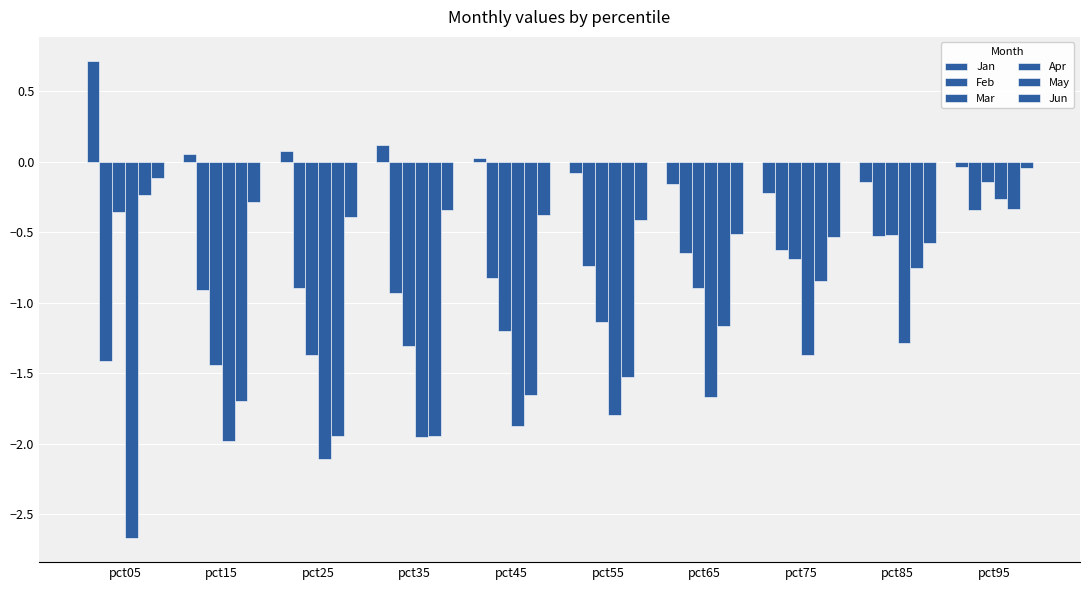

What is the sum of all May values?

-12.1